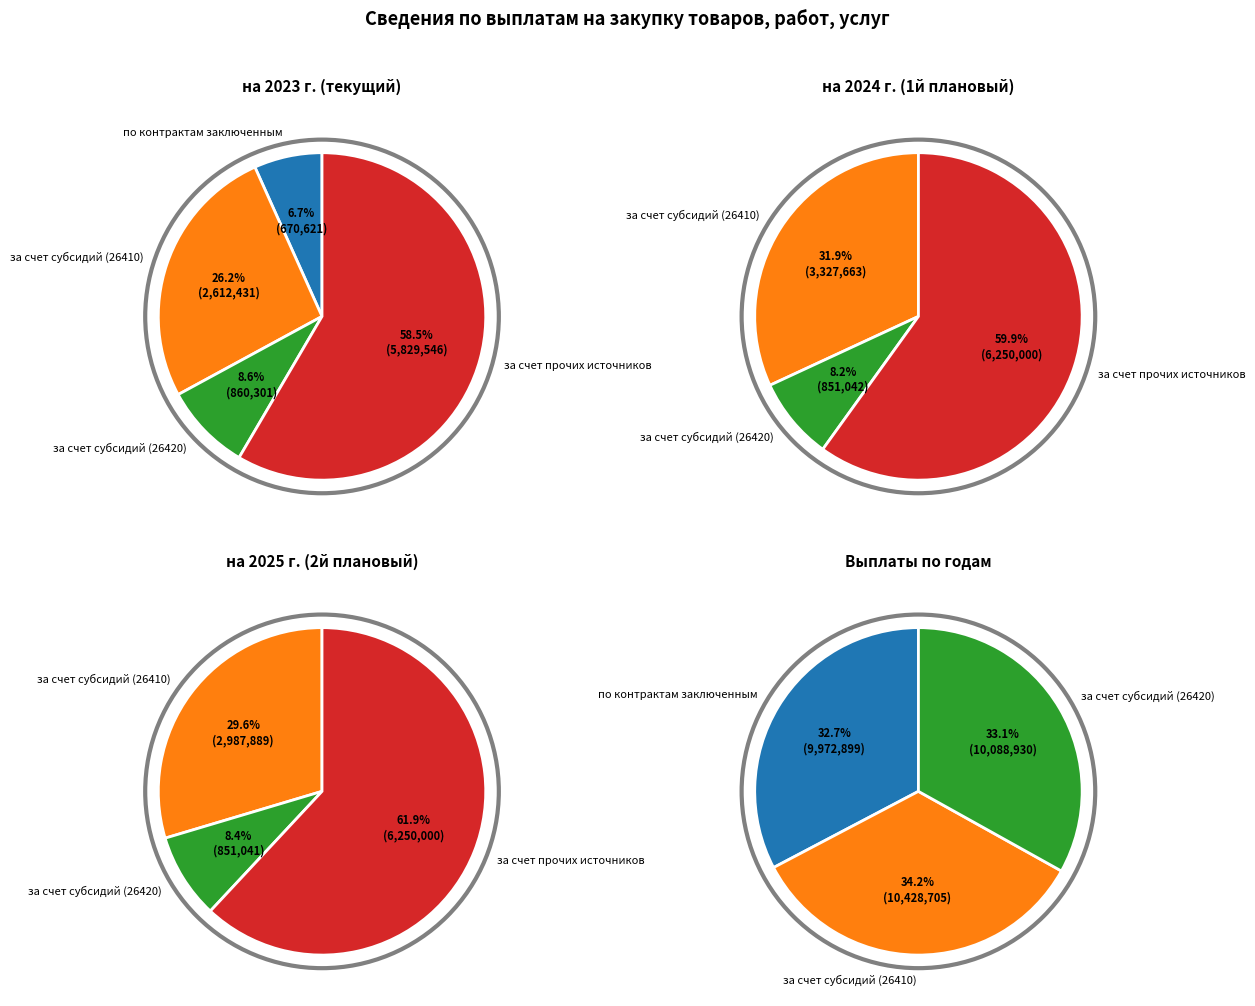

What percentage is the за счет субсидий (26410) slice, to the nearest percent?

26%